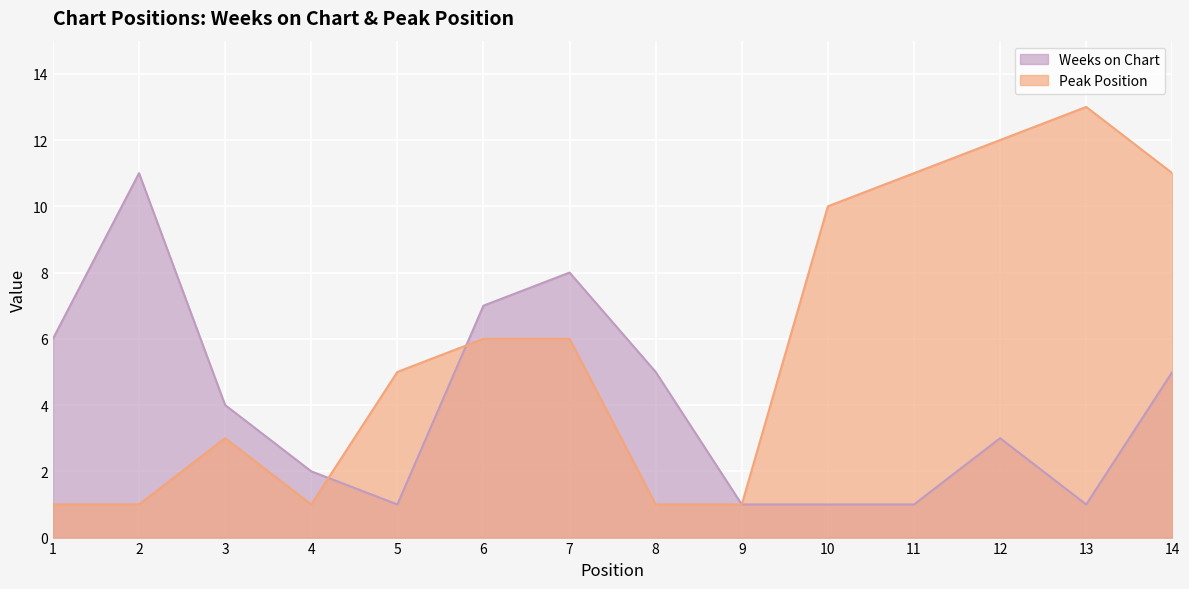

Which series has the largest range (max minus min)?

Peak Position